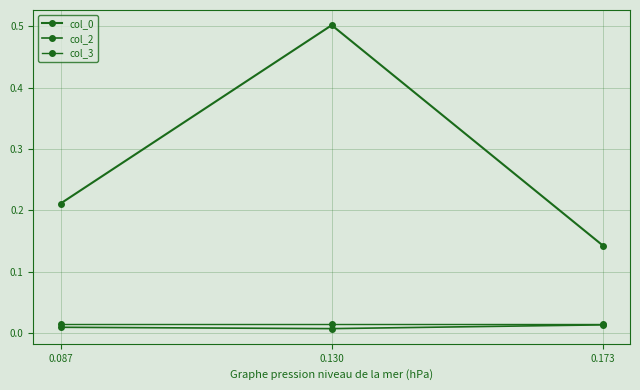

Count the number of data series in this chart.

3